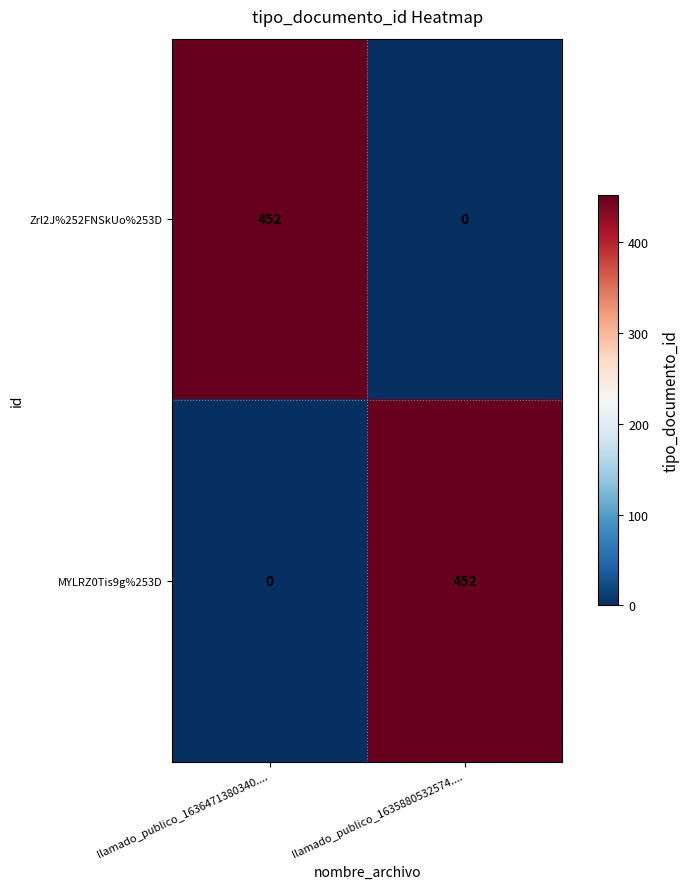

Rank the categories by Zrl2J%252FNSkUo%253D value from highest to lowest.

llamado_publico_1636471380340...., llamado_publico_1635880532574....